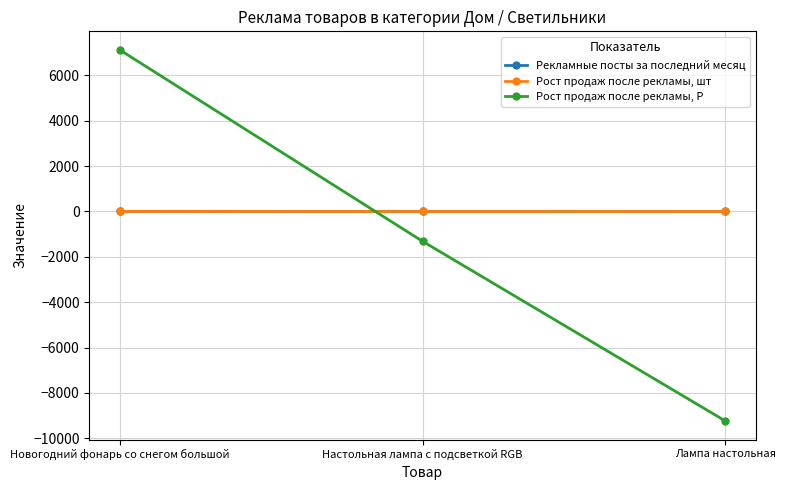

Where does the Рост продаж после рекламы, Р series first go above -1315?

Новогодний фонарь со снегом большой